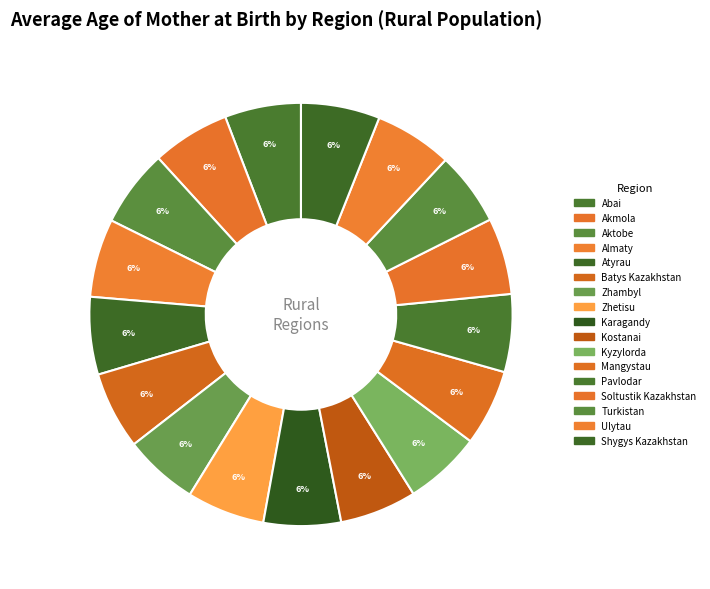

What percentage is the Pavlodar slice, to the nearest percent?

6%